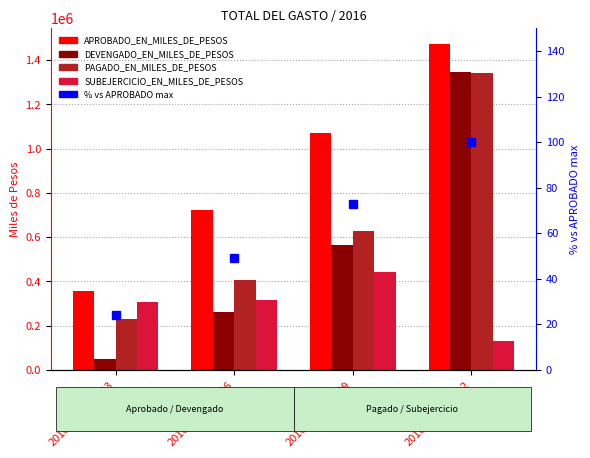

At how many categories does at least one series exceed 962622?

2